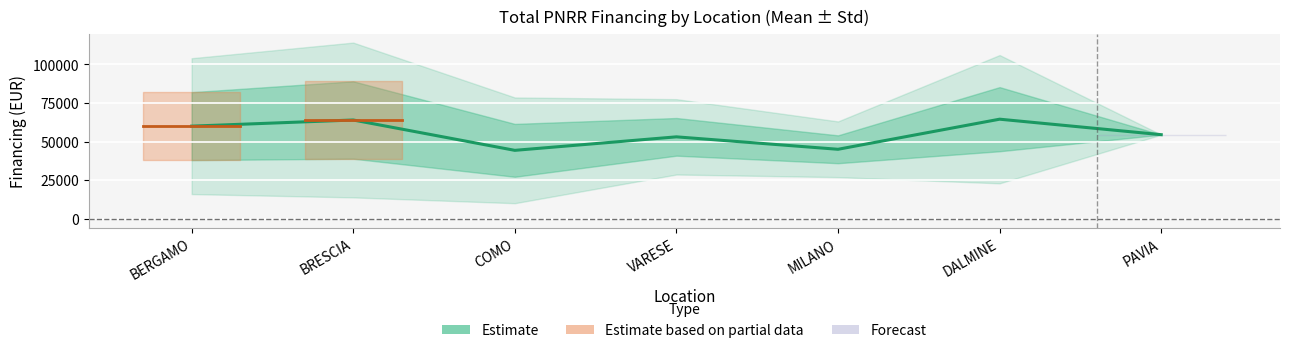

How many points are higher than both their immediate neighbors (excluding endpoints)?

3